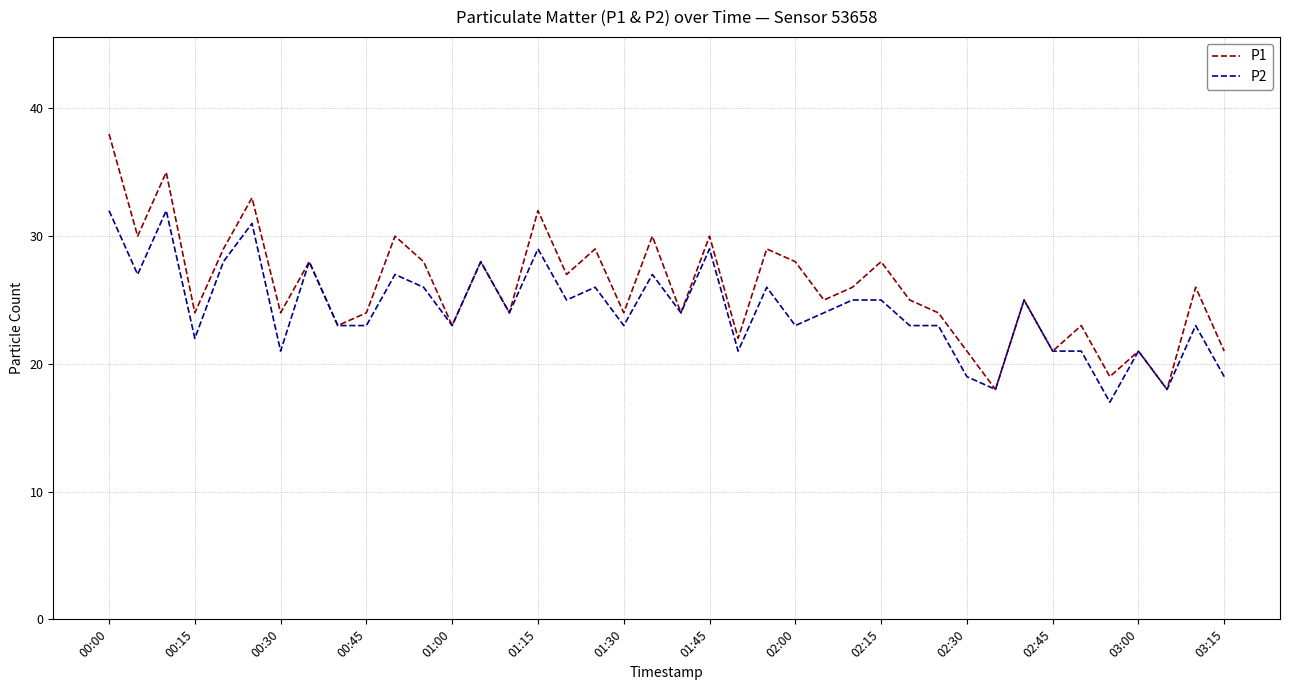

Which series has the widest spread of values?

P1